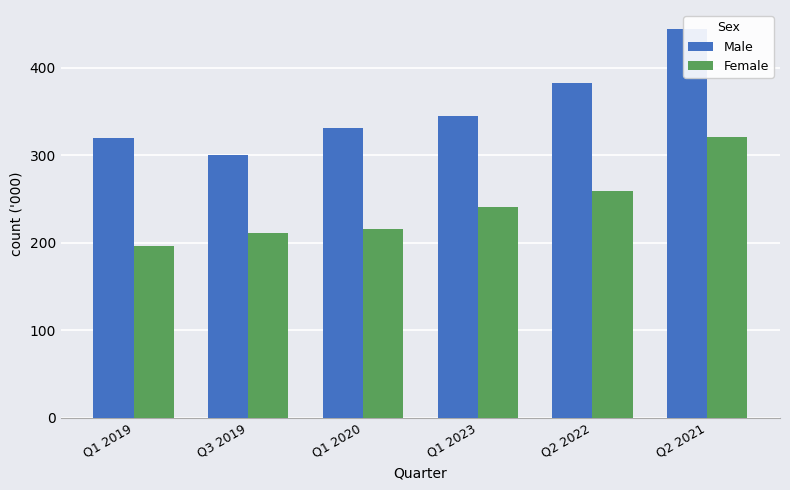

Reading left to right, list all the values displayed in this chart.

Male: Q1 2019=319.9	Q3 2019=300.5	Q1 2020=331.0	Q1 2023=345.5	Q2 2022=383.3	Q2 2021=444.1
Female: Q1 2019=196.7	Q3 2019=211.7	Q1 2020=215.7	Q1 2023=241.3	Q2 2022=258.8	Q2 2021=320.8